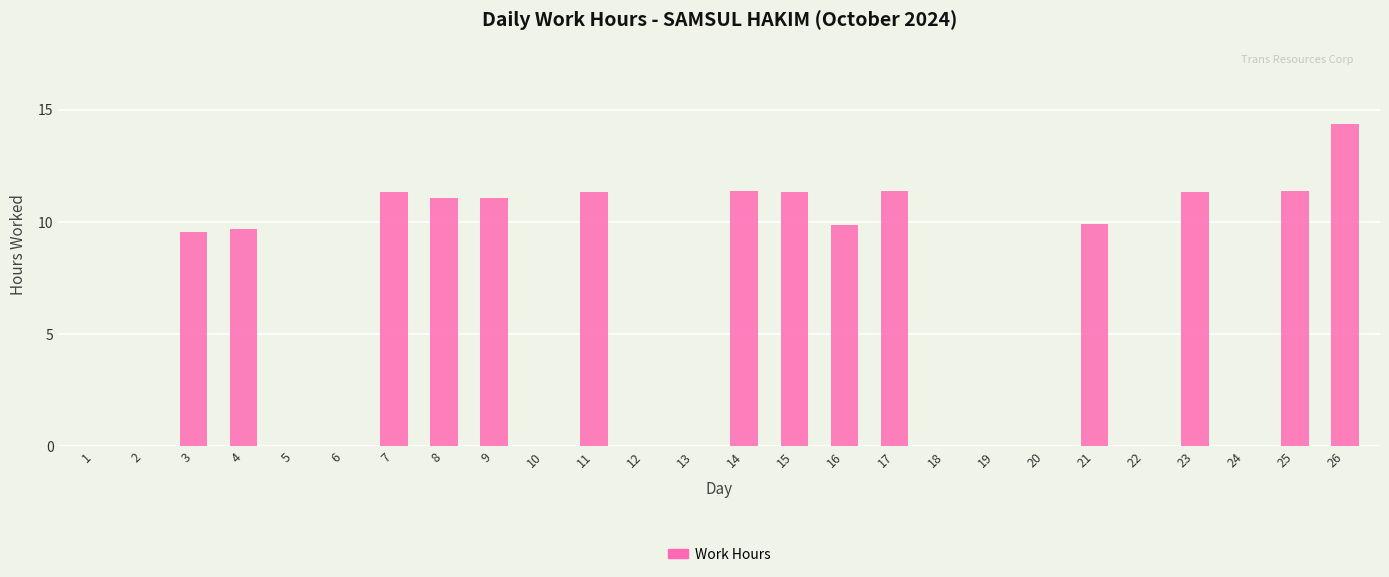

Count the number of data series in this chart.

1